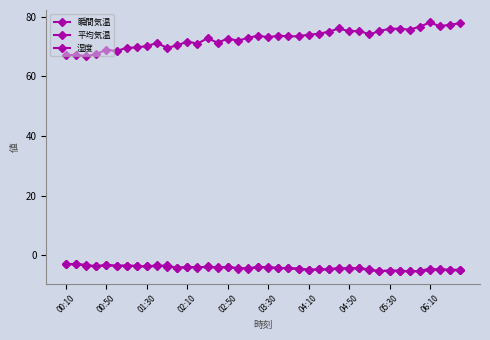

How many distinct data groups are displayed?

3